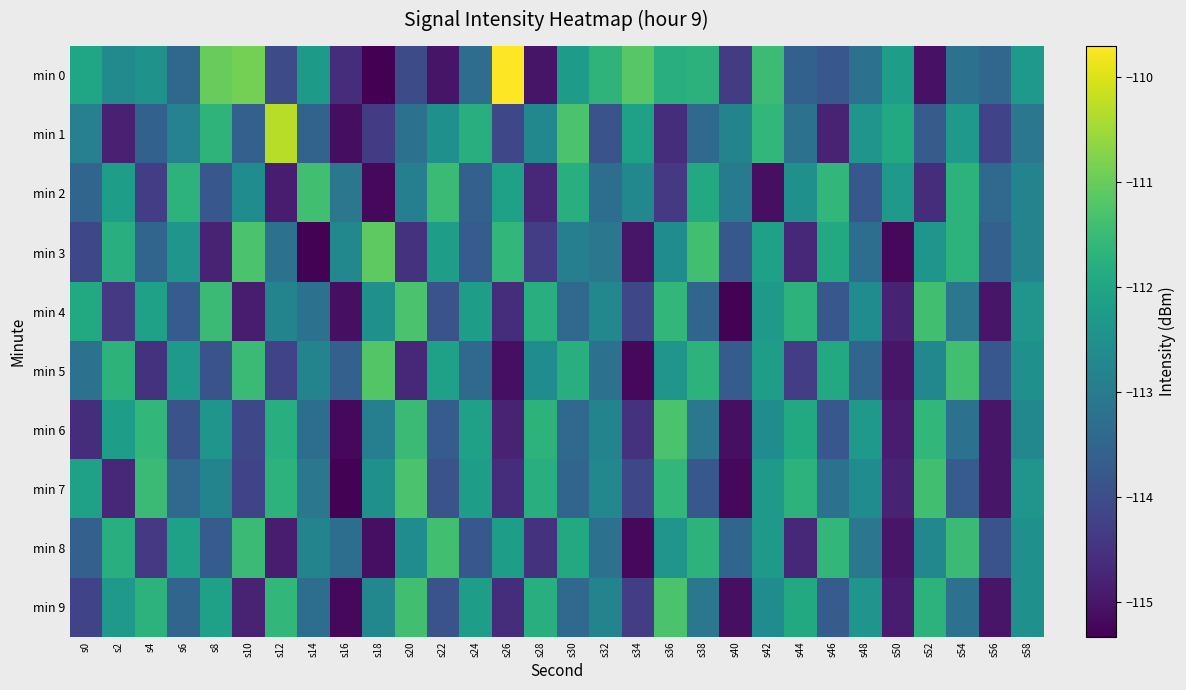

What is the spread (max minus min) of values at s6?

2.2